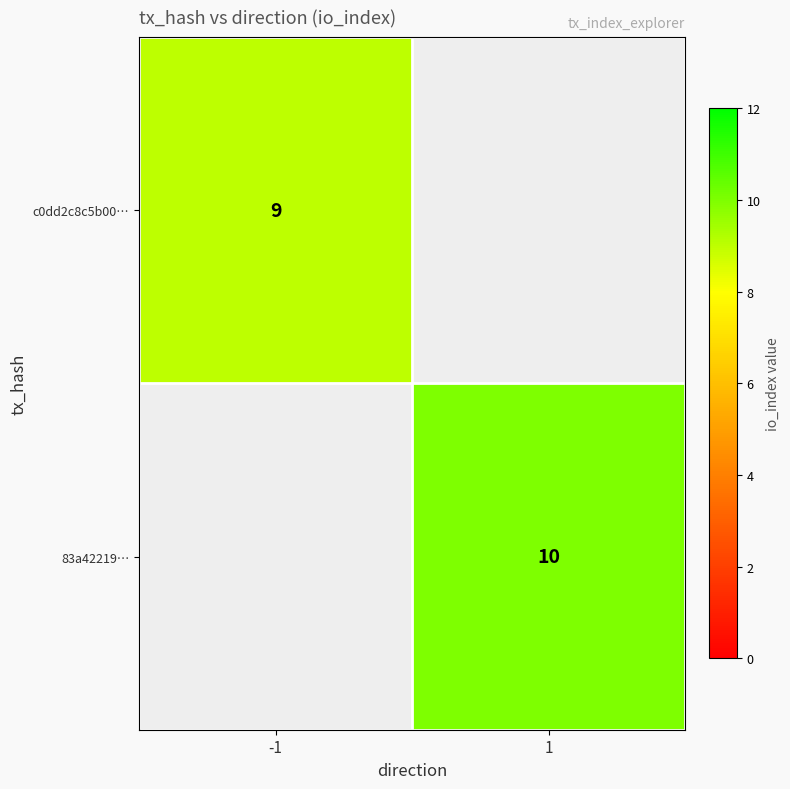

Which category has the highest value across all series?

1